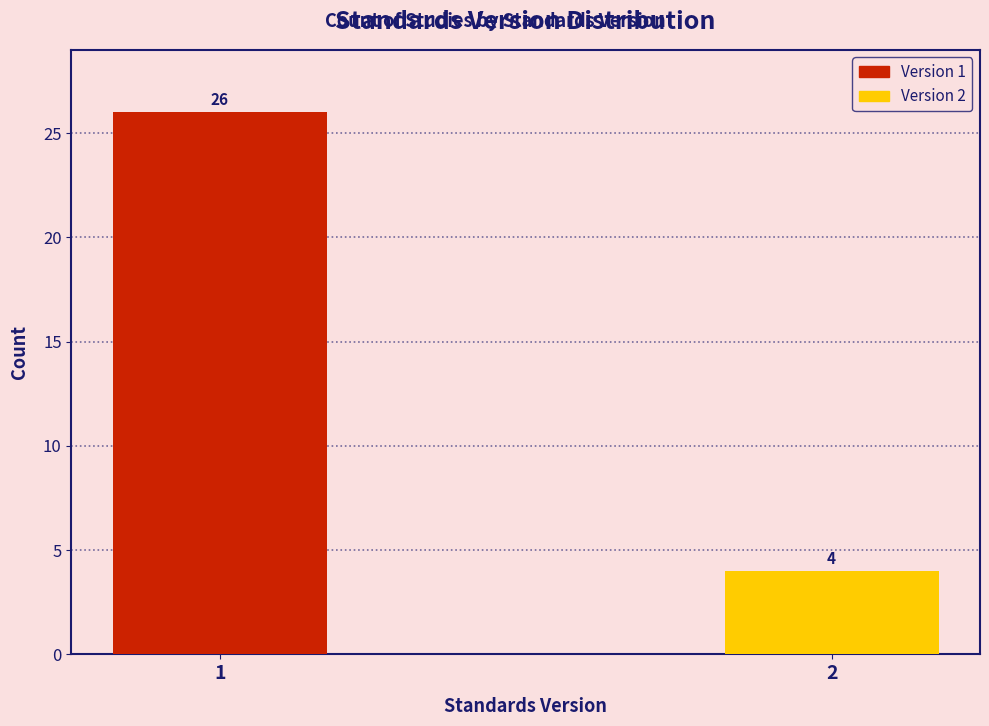

Reading right to left, transcribe all the data shown in this chart.

4	26